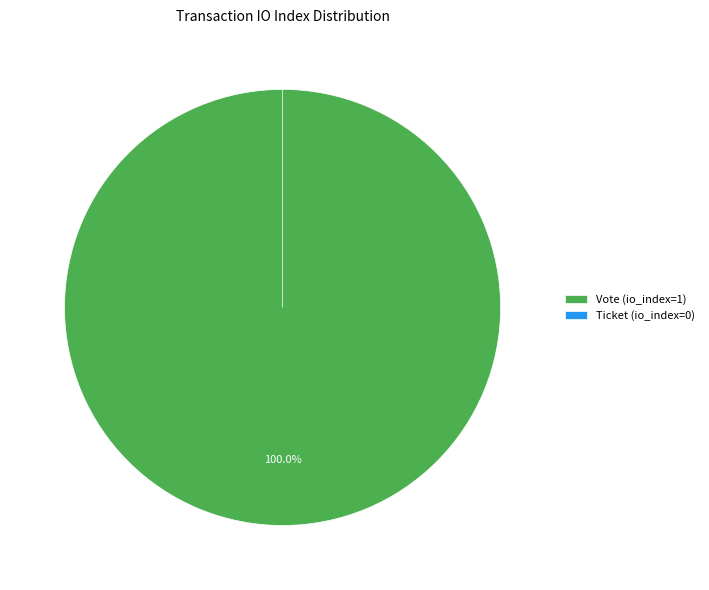

Does Vote (io_index=1) account for over 50% of the chart?

Yes